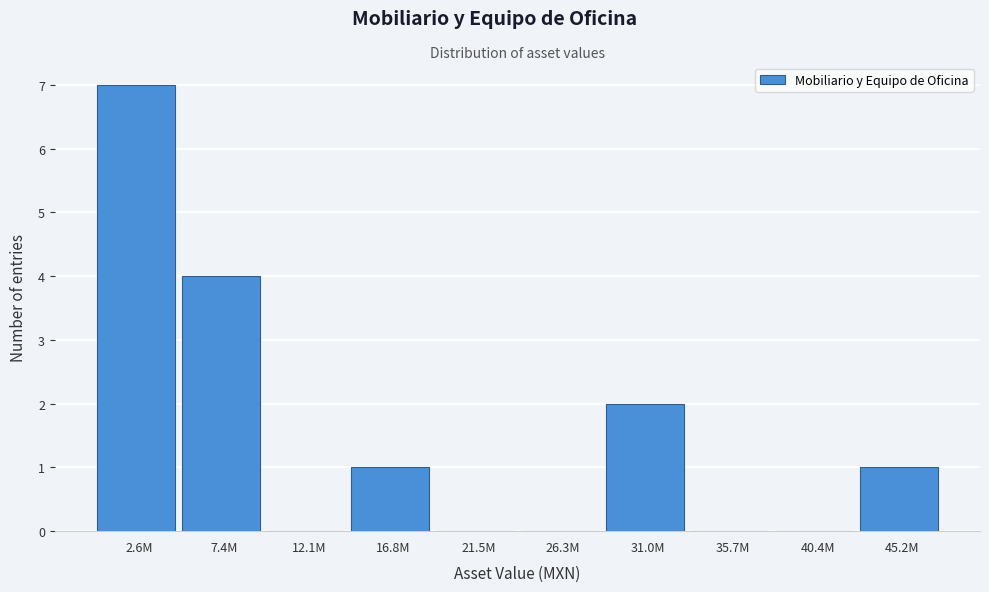

Reading left to right, transcribe all the data shown in this chart.

2.6M=7	7.4M=4	12.1M=0	16.8M=1	21.5M=0	26.3M=0	31.0M=2	35.7M=0	40.4M=0	45.2M=1